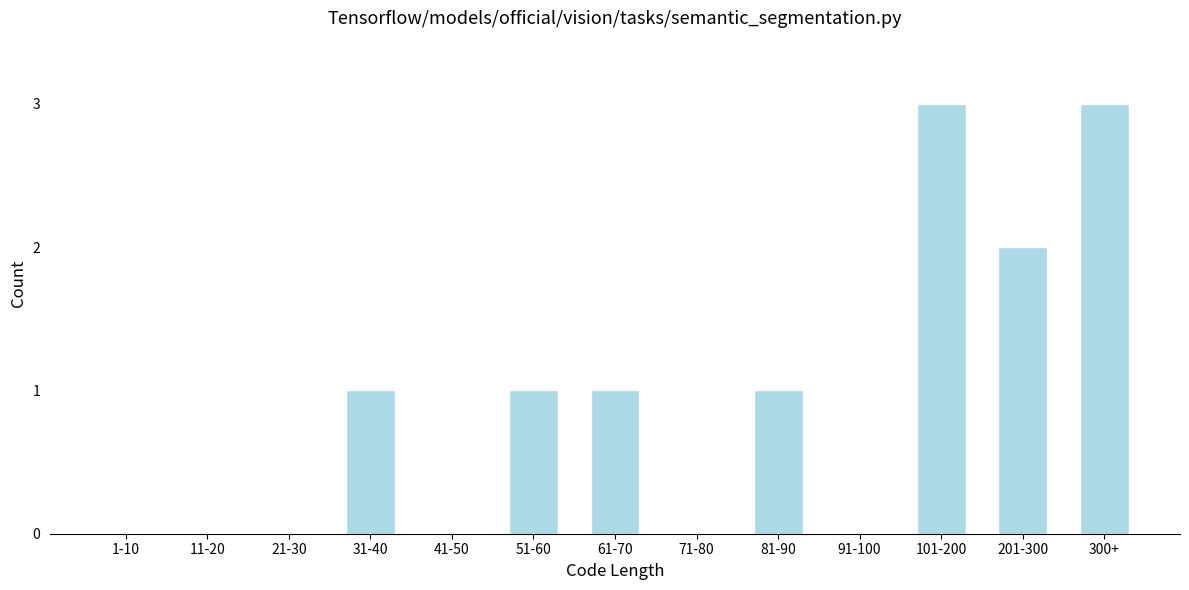

Reading right to left, what are all the values shown in this chart?

300+=3	201-300=2	101-200=3	91-100=0	81-90=1	71-80=0	61-70=1	51-60=1	41-50=0	31-40=1	21-30=0	11-20=0	1-10=0